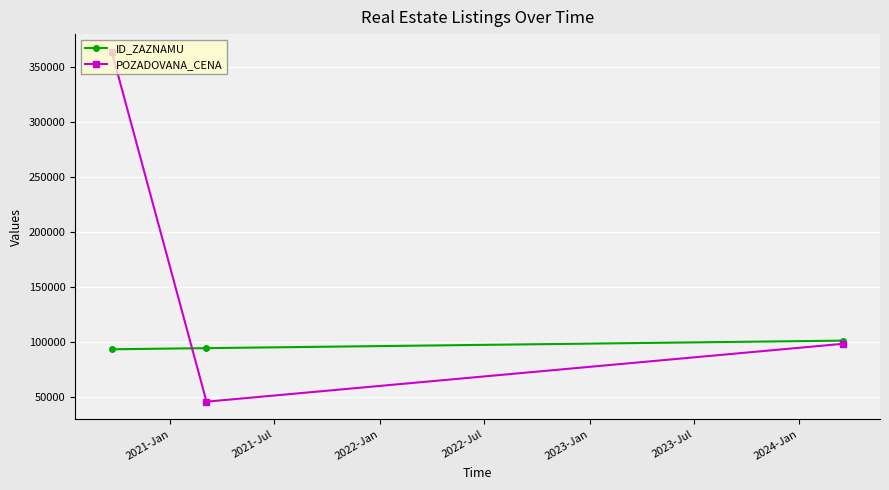

List the series in order of their peak value, highest first.

POZADOVANA_CENA, ID_ZAZNAMU